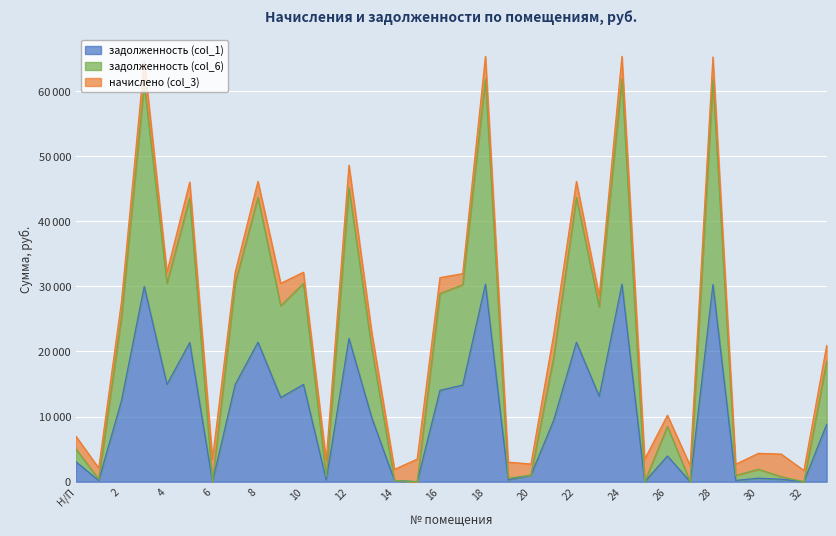

How many categories are shown in the chart?

34